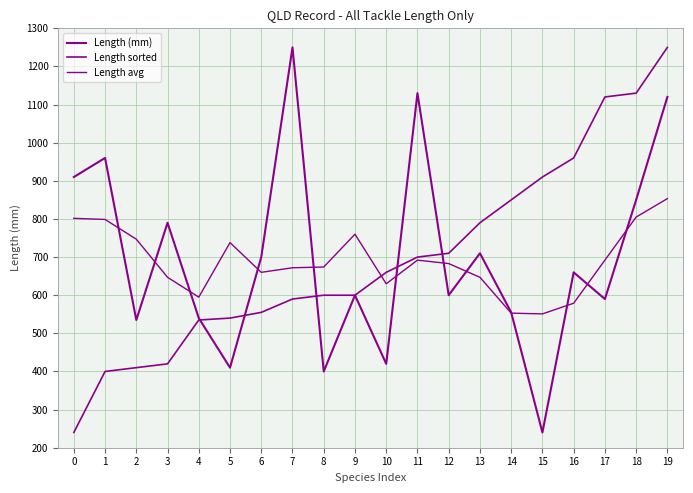

How many lines are shown in the chart?

3